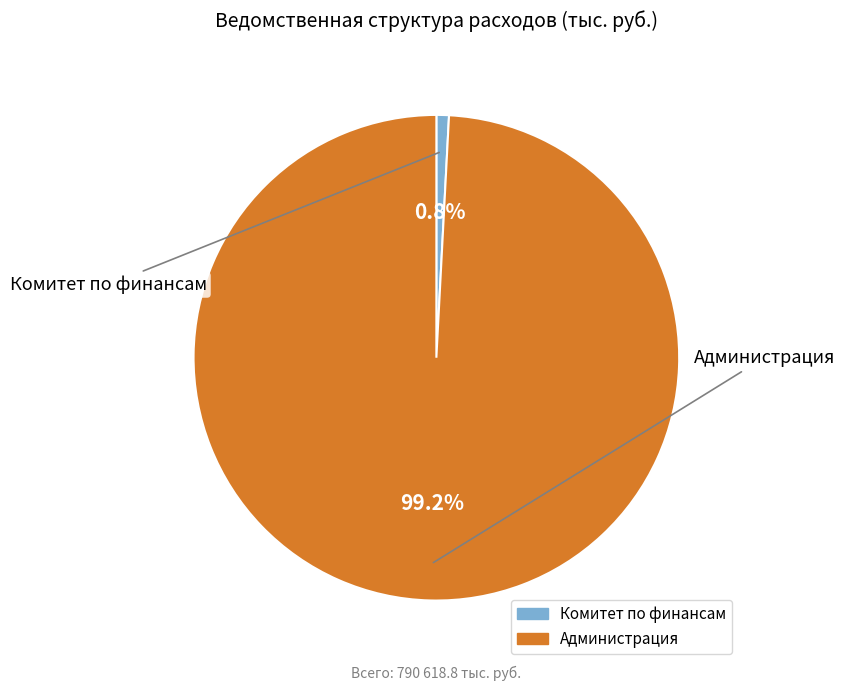

To the nearest percent, what percentage of the pie is Администрация?

99%